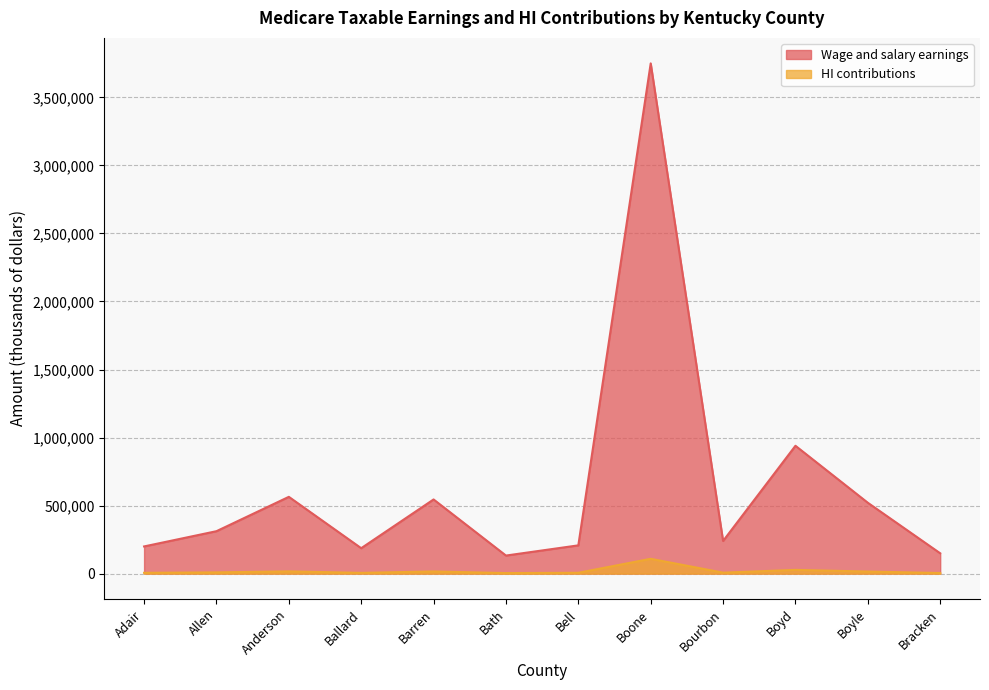

True or false: HI contributions and Wage and salary earnings intersect in this chart.

False